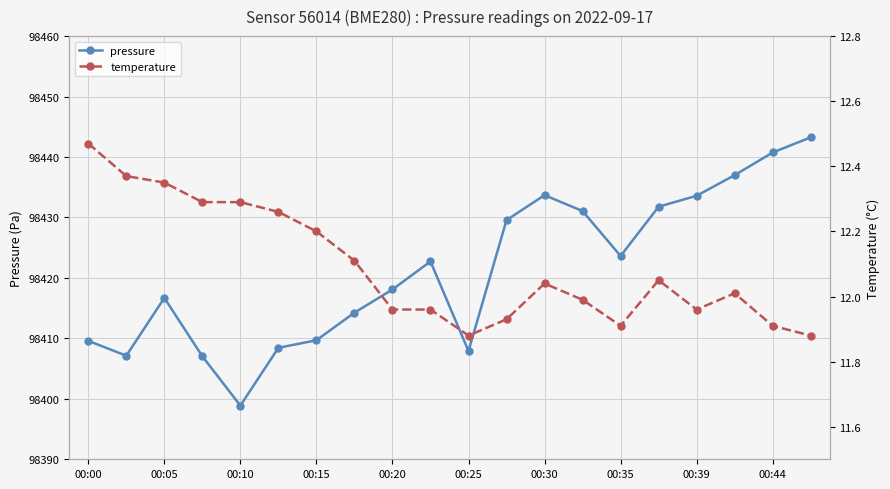

What is the difference between the maximum and minimum values in the temperature series?

0.6